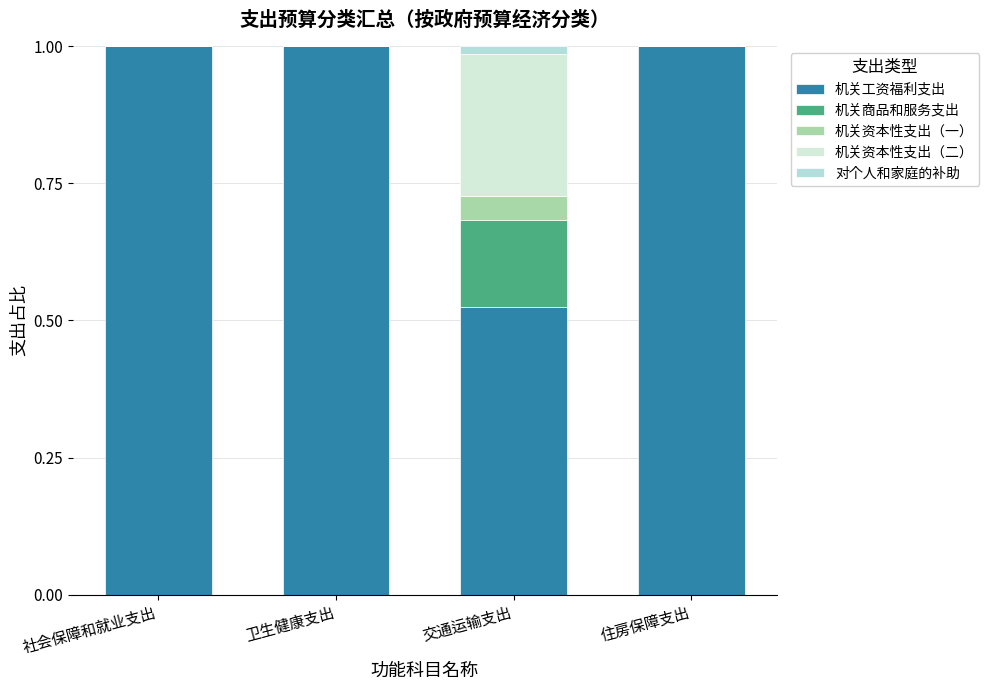

What is the difference between the 机关工资福利支出 values at 交通运输支出 and 卫生健康支出?

0.5